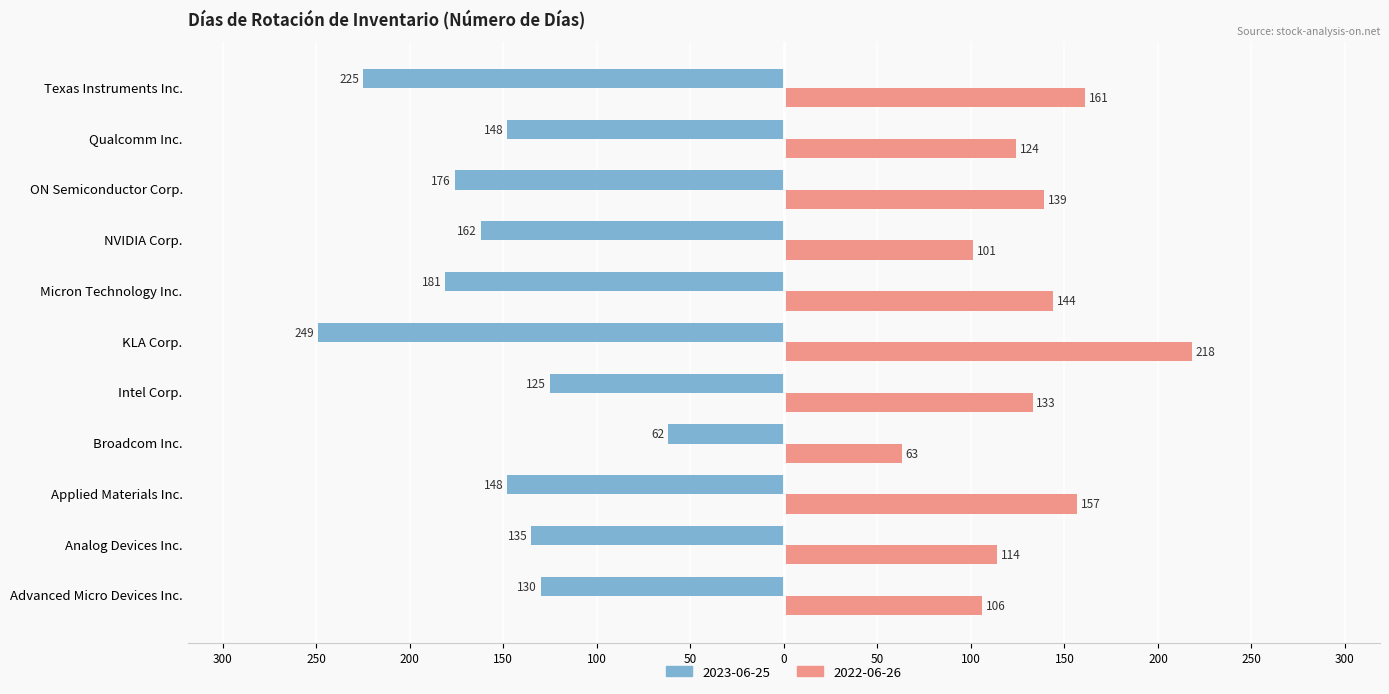

True or false: 2022-06-26 has a value of 114 at Analog Devices Inc..

True